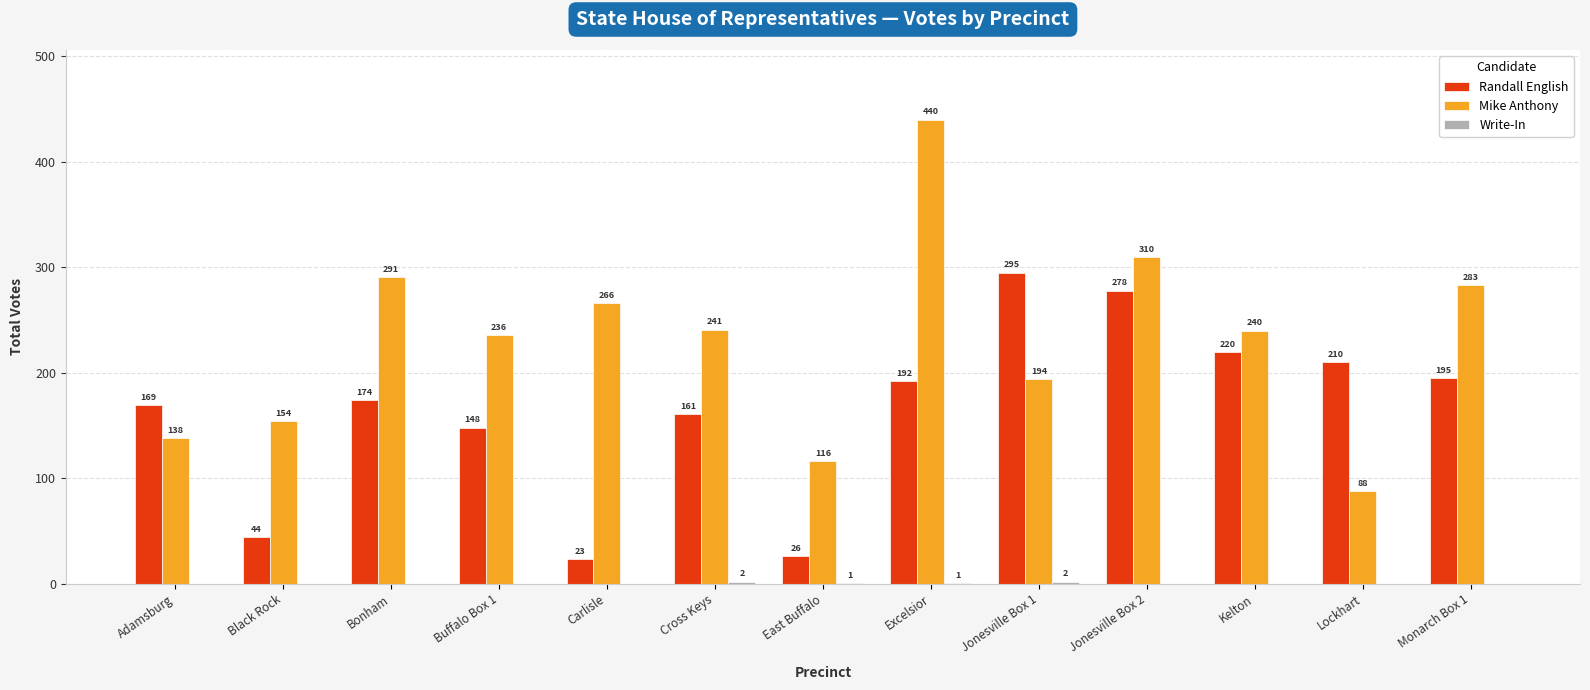

At which category is the sum across all series the highest?

Excelsior